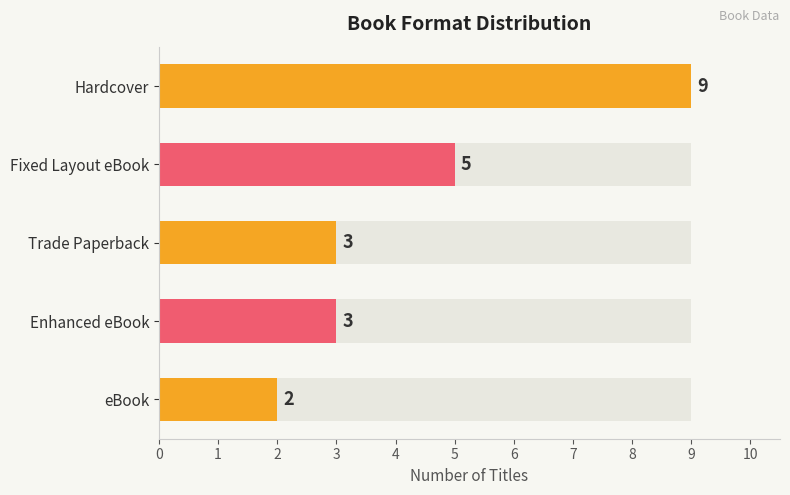

What is the difference between the values at Hardcover and Fixed Layout eBook?

4